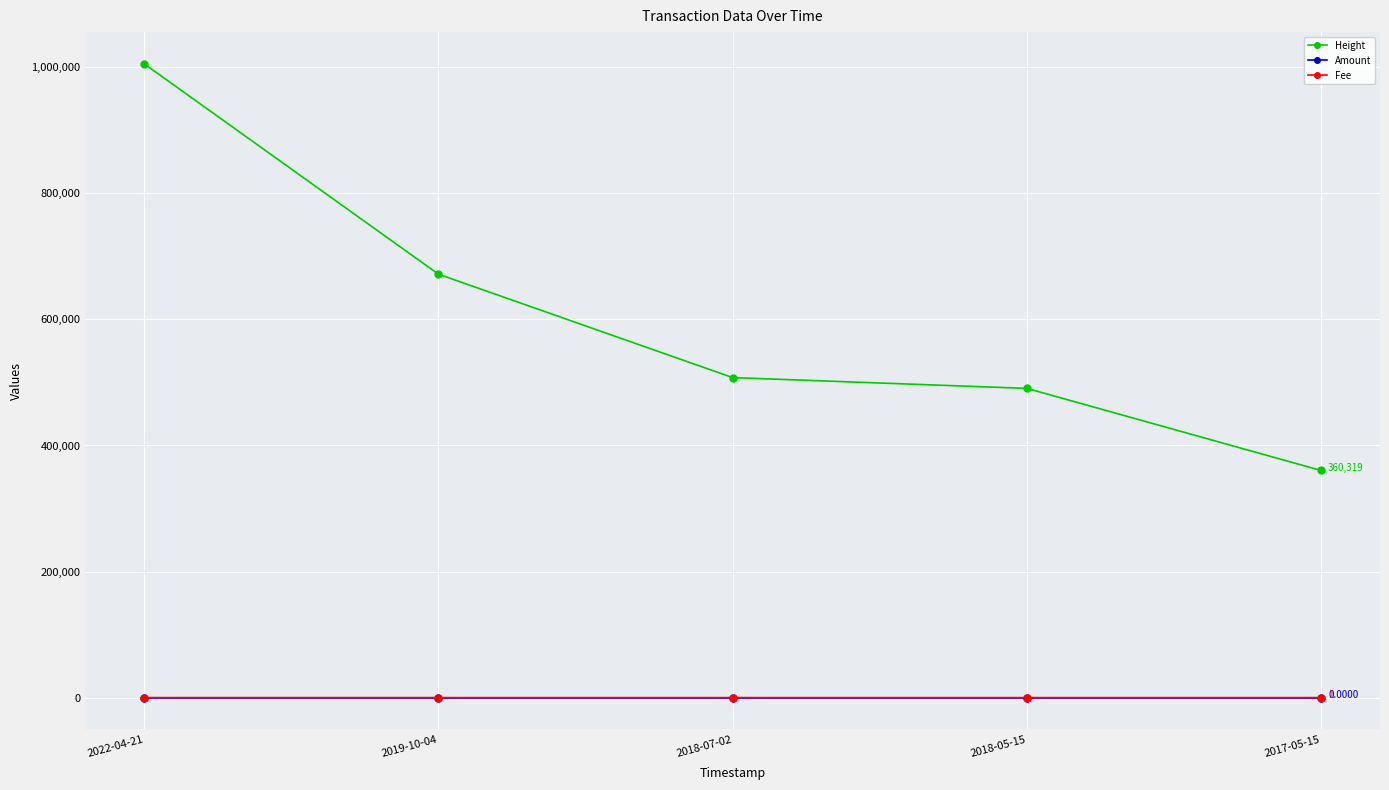

True or false: Fee has more than 2 interior local peaks.

False